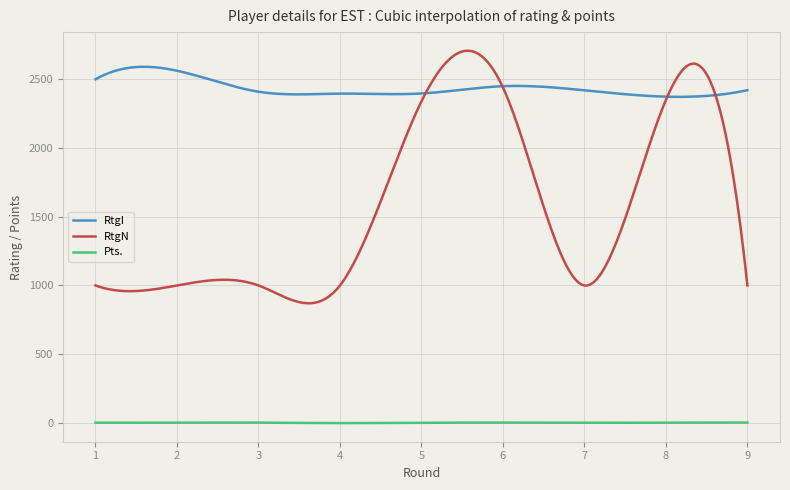

Which series has the widest spread of values?

RtgN